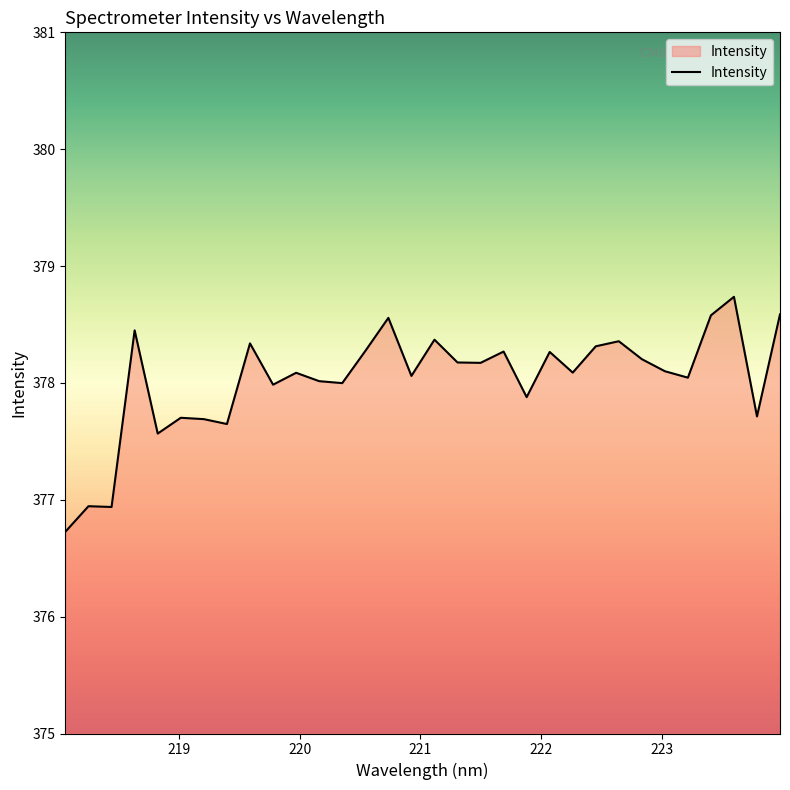

What is the minimum value shown in the chart?

376.7